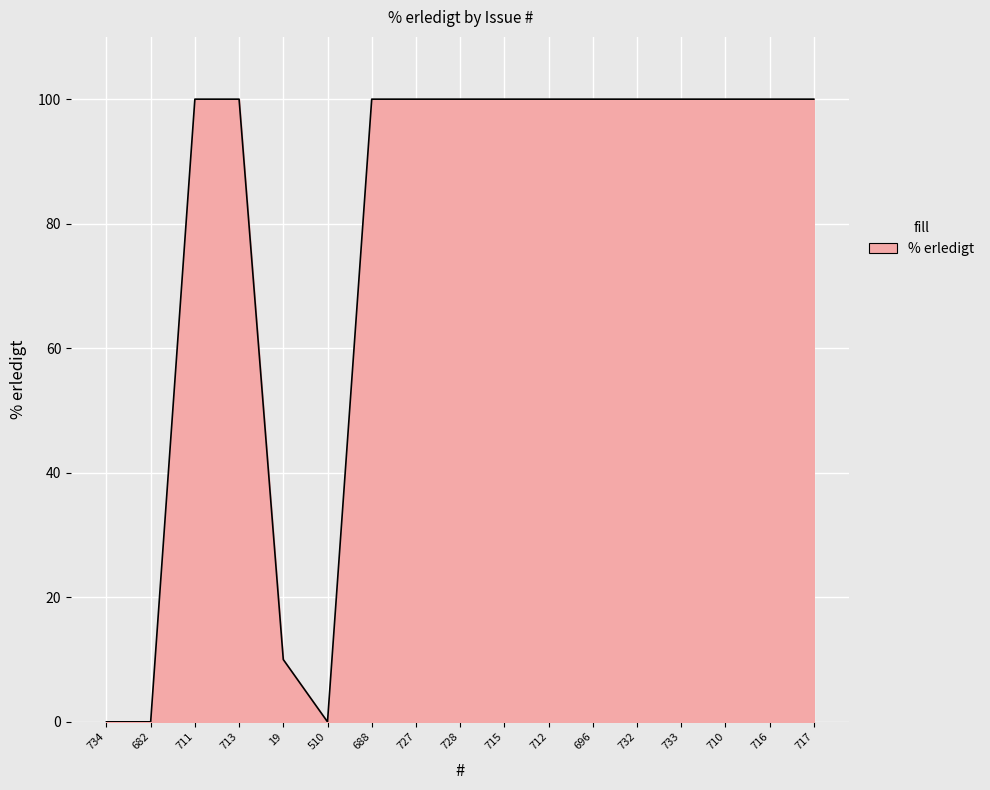

How many lines are shown in the chart?

1